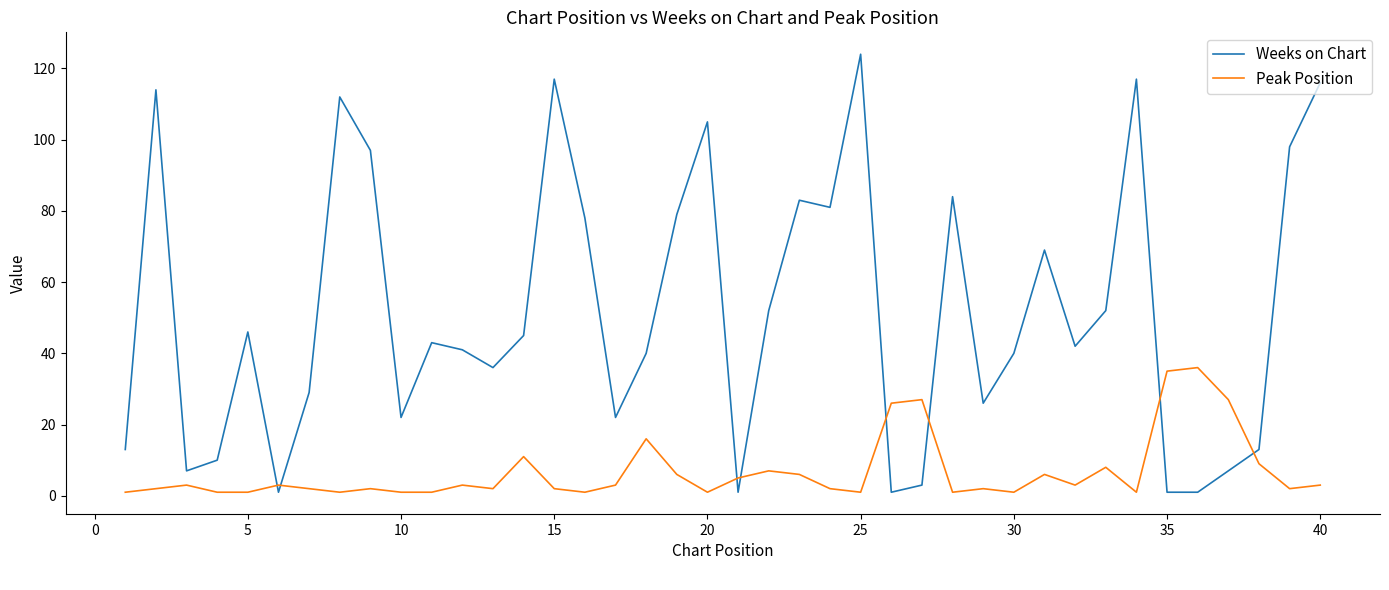

What is the difference between the maximum and minimum values in the Weeks on Chart series?

123